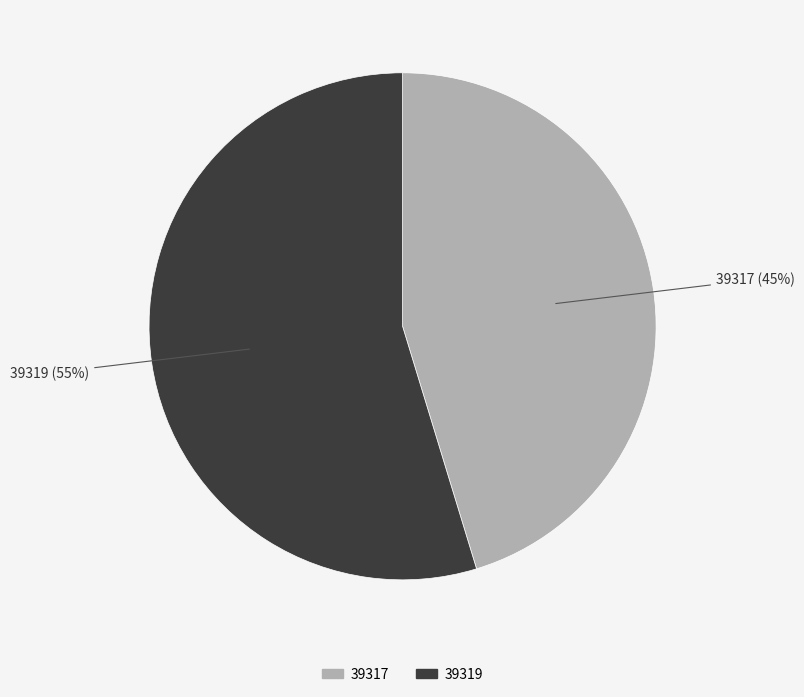

Does 39319 represent more than half of the total?

Yes